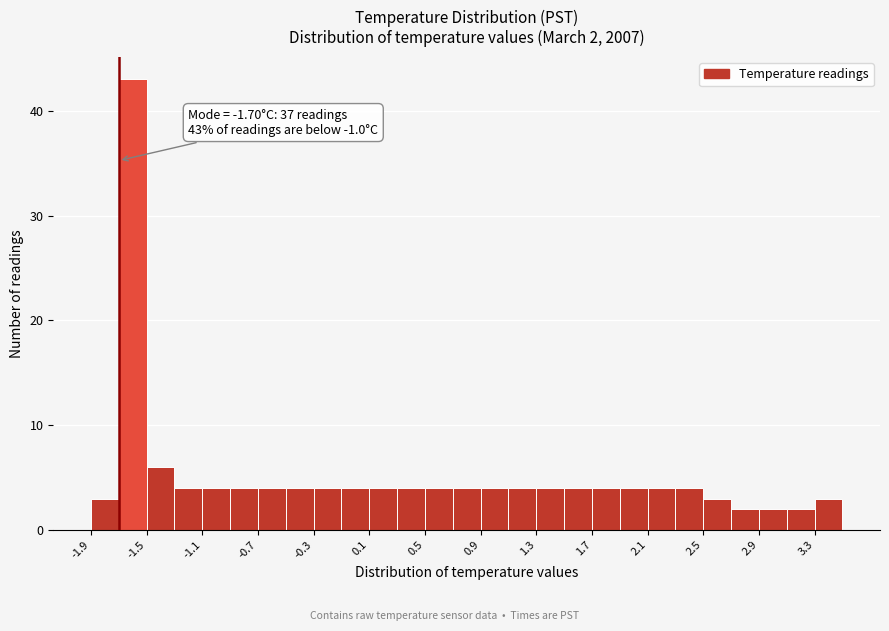

Over which range of the x-axis is the bar tallest?

-1.7 to -1.5